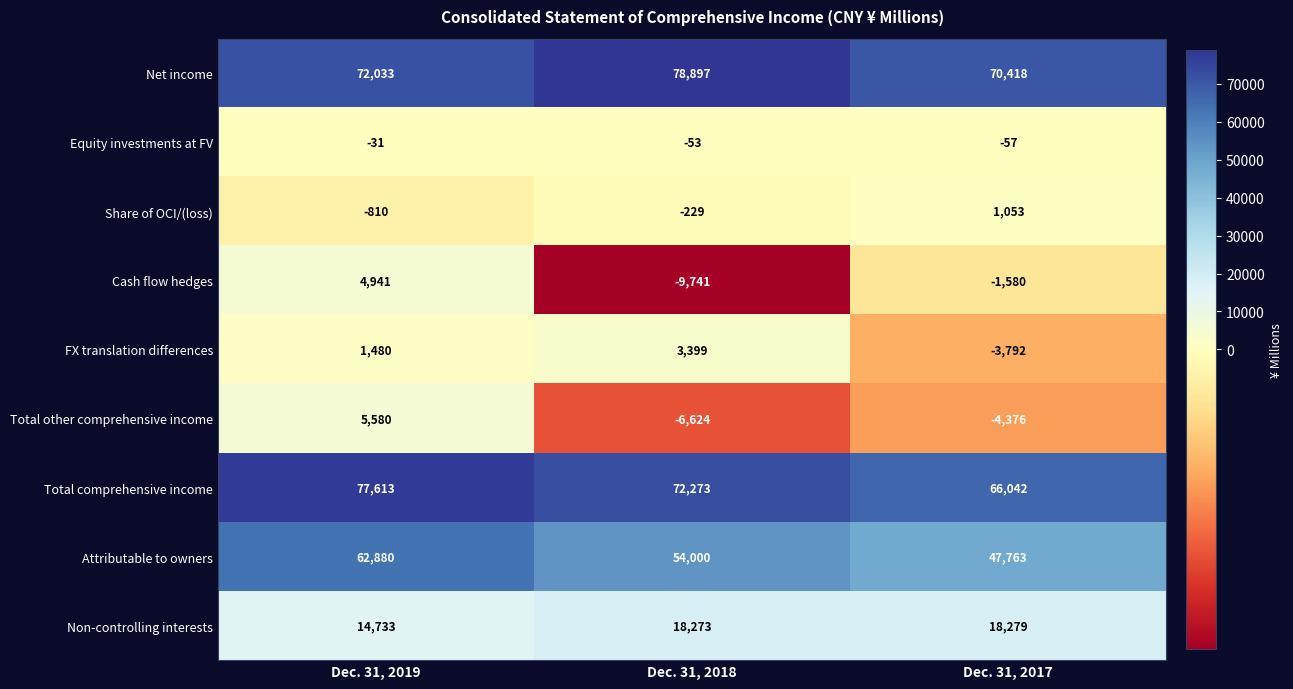

Reading left to right, list all the values displayed in this chart.

Net income: Dec. 31, 2019=72033	Dec. 31, 2018=78897	Dec. 31, 2017=70418
Equity investments at FV: Dec. 31, 2019=-31	Dec. 31, 2018=-53	Dec. 31, 2017=-57
Share of OCI/(loss): Dec. 31, 2019=-810	Dec. 31, 2018=-229	Dec. 31, 2017=1053
Cash flow hedges: Dec. 31, 2019=4941	Dec. 31, 2018=-9741	Dec. 31, 2017=-1580
FX translation differences: Dec. 31, 2019=1480	Dec. 31, 2018=3399	Dec. 31, 2017=-3792
Total other comprehensive income: Dec. 31, 2019=5580	Dec. 31, 2018=-6624	Dec. 31, 2017=-4376
Total comprehensive income: Dec. 31, 2019=77613	Dec. 31, 2018=72273	Dec. 31, 2017=66042
Attributable to owners: Dec. 31, 2019=62880	Dec. 31, 2018=54000	Dec. 31, 2017=47763
Non-controlling interests: Dec. 31, 2019=14733	Dec. 31, 2018=18273	Dec. 31, 2017=18279